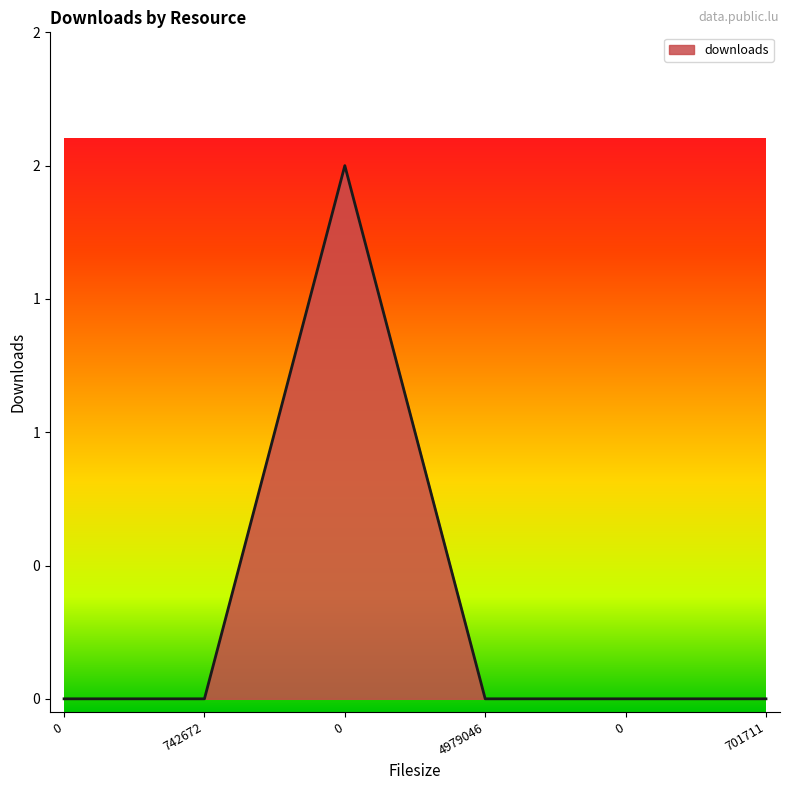

Is this an area chart (filled region under the line)?

Yes